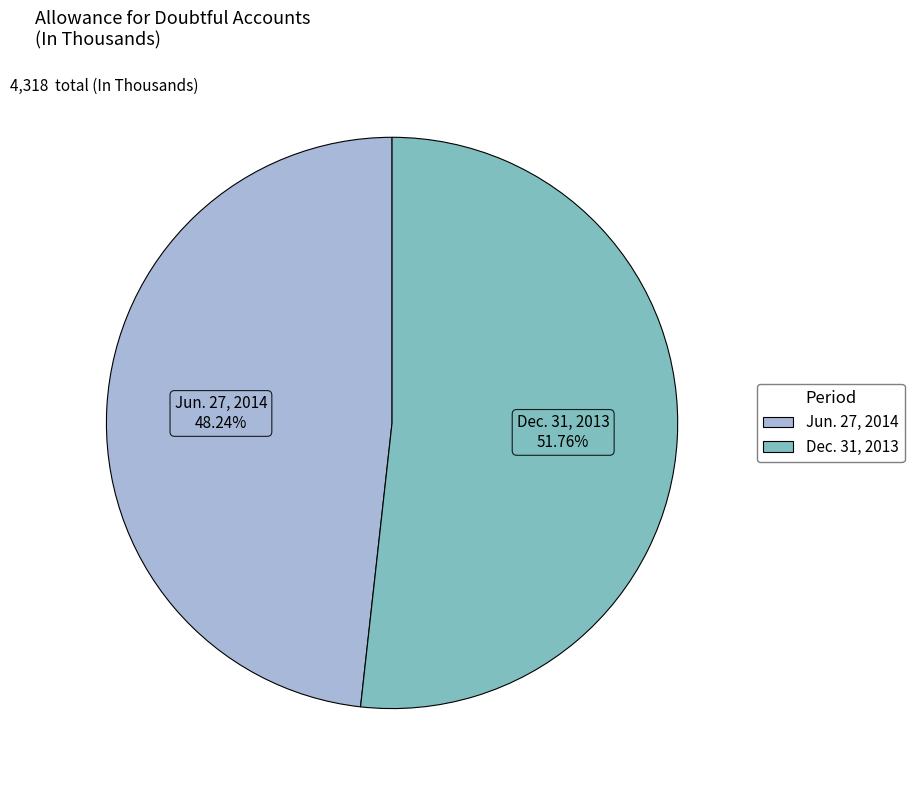

To the nearest percent, what is the average slice percentage?

50%